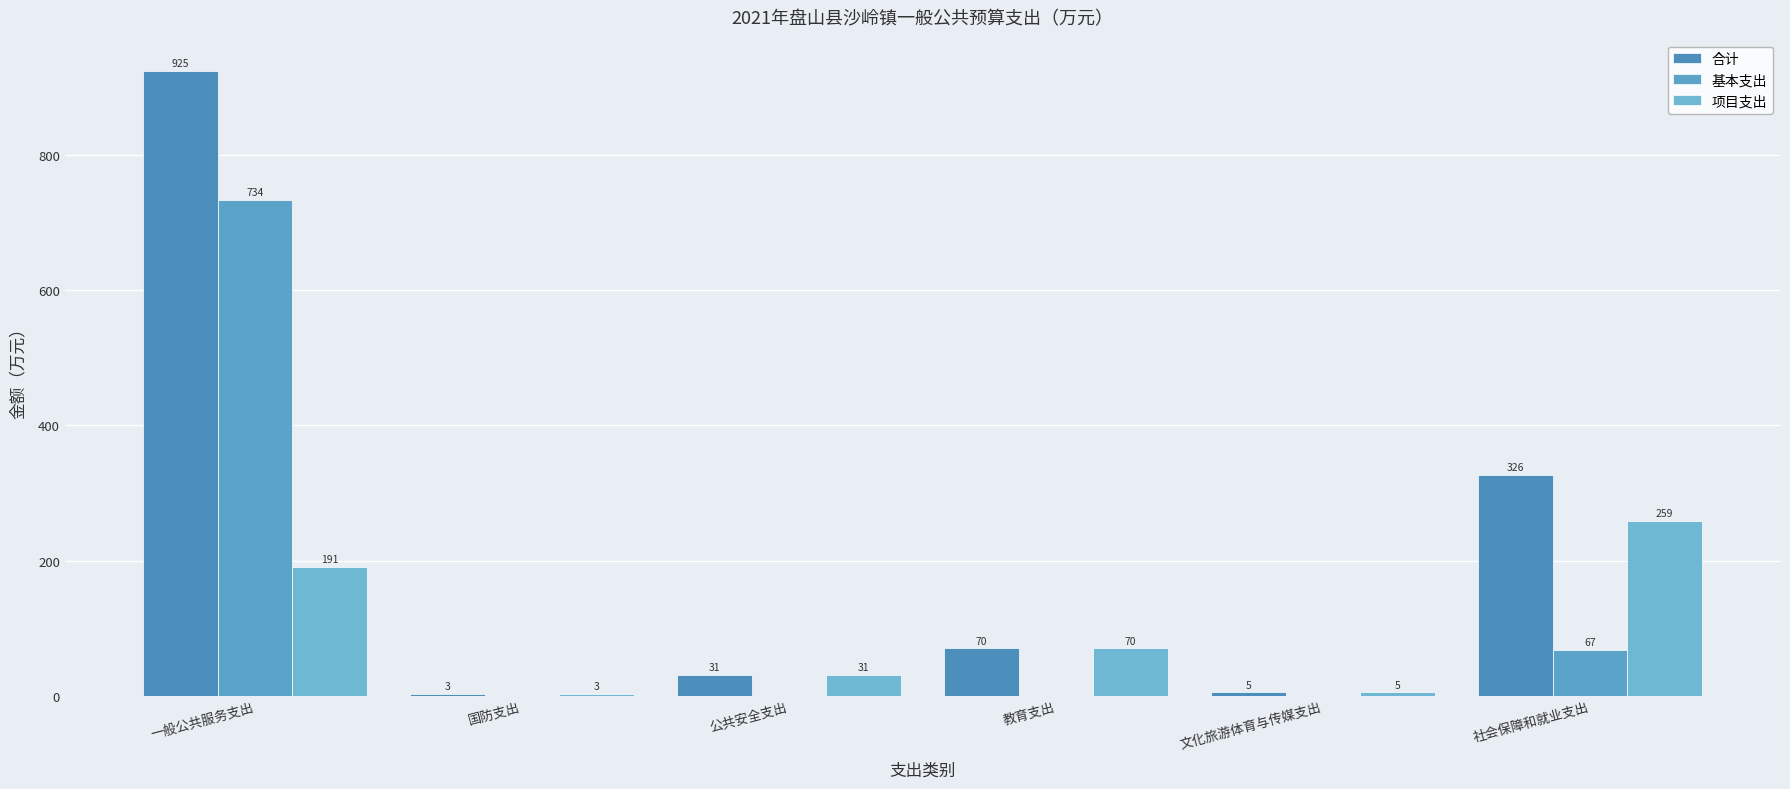

What is the label of the 2nd bar from the right?

文化旅游体育与传媒支出